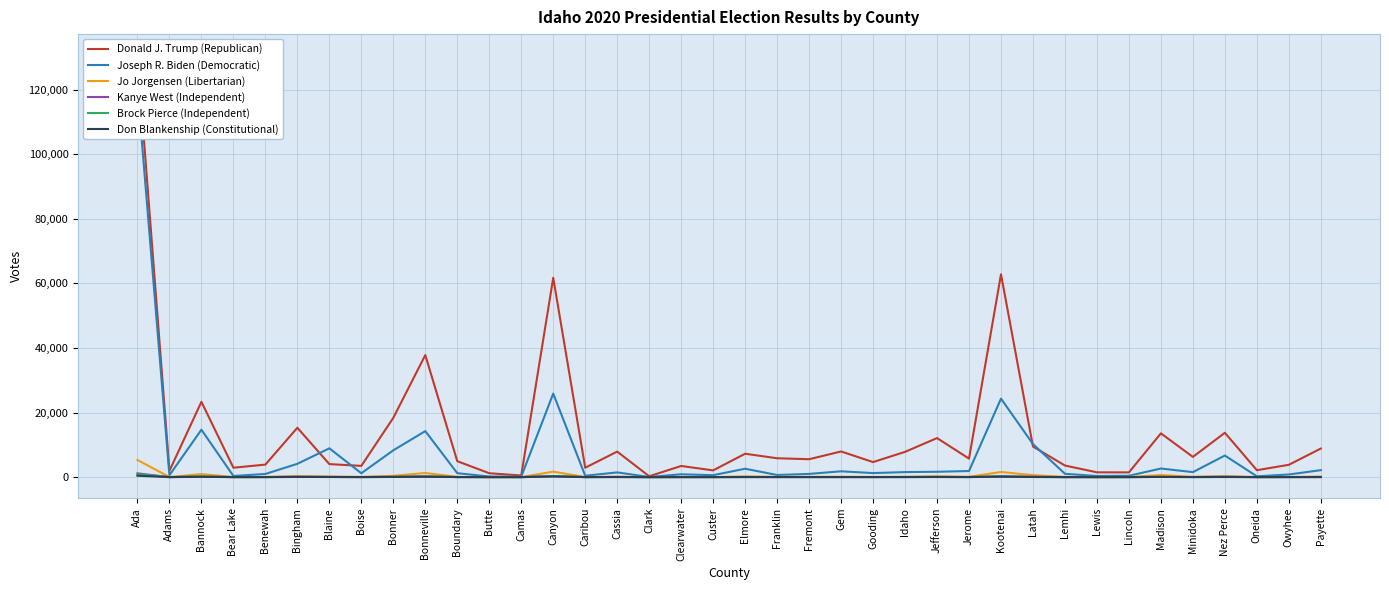

Is the value of Jo Jorgensen (Libertarian) at Boise greater than the value of Don Blankenship (Constitutional) at Canyon?

No